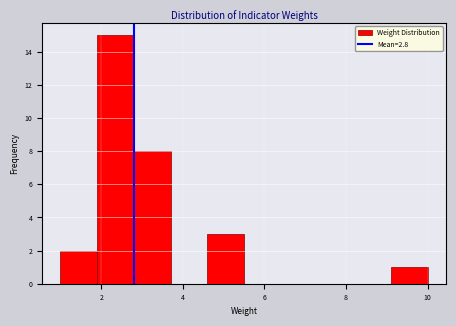

Reading left to right, transcribe this chart: for each bar, give the range it covers on the x-axis and its height. Neither the bar edges nor the heights are printed on the chart, so give them approximately, as read against the axes.

1.0 to 1.9: 2
1.9 to 2.8: 15
2.8 to 3.7: 8
3.7 to 4.6: 0
4.6 to 5.5: 3
5.5 to 6.4: 0
6.4 to 7.3: 0
7.3 to 8.2: 0
8.2 to 9.1: 0
9.1 to 10.0: 1